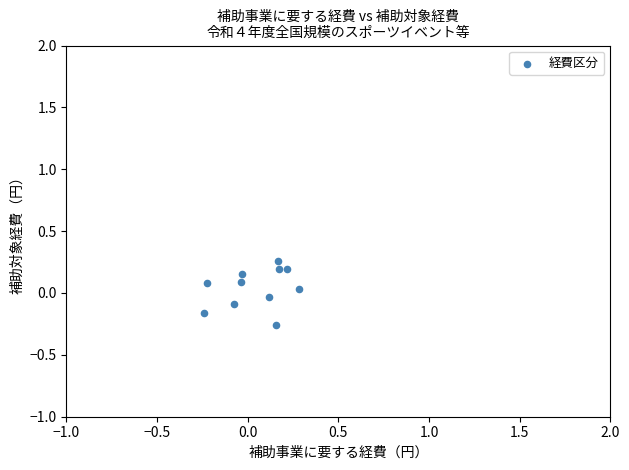

What is the range of Y values (max minus min)?

0.5